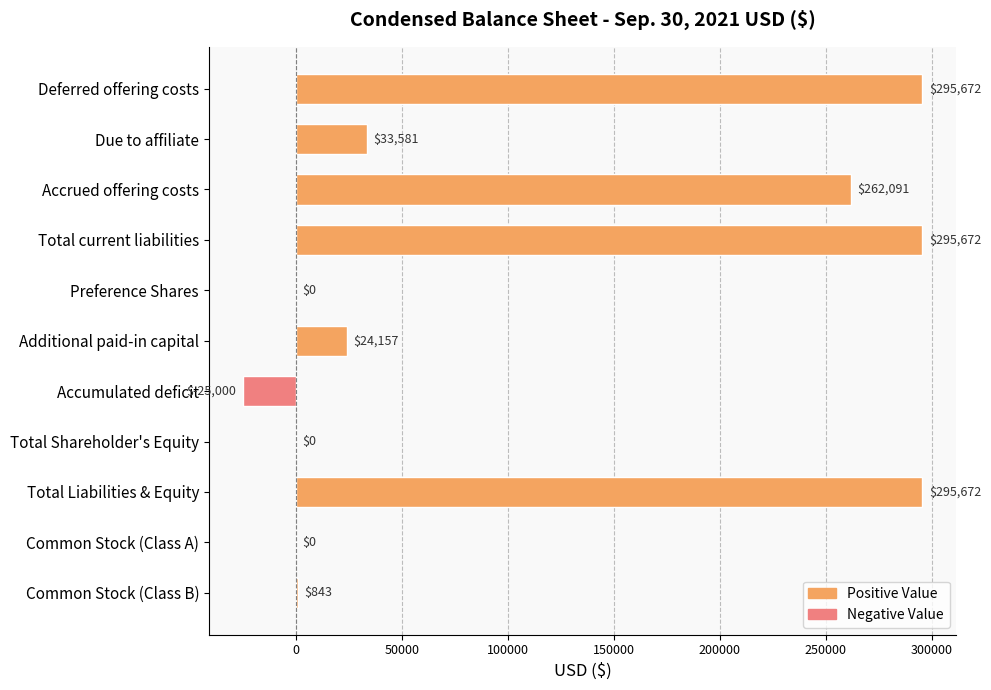

Reading top to bottom, list all the values displayed in this chart.

Deferred offering costs=295672	Due to affiliate=33581	Accrued offering costs=262091	Total current liabilities=295672	Preference Shares=0	Additional paid-in capital=24157	Accumulated deficit=-25000	Total Shareholder's Equity=0	Total Liabilities & Equity=295672	Common Stock (Class A)=0	Common Stock (Class B)=843